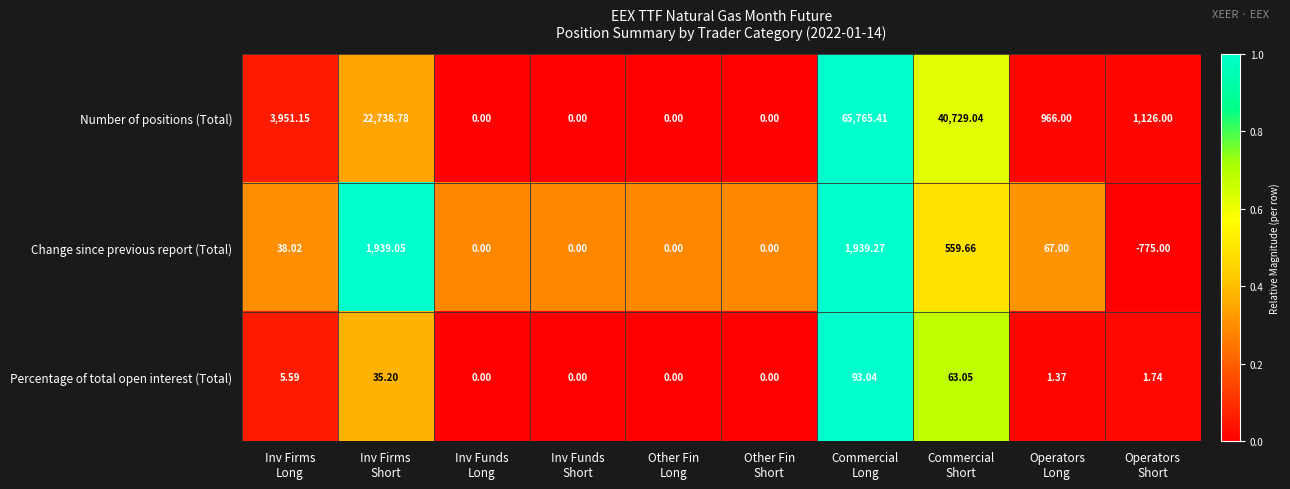

Count the number of data series in this chart.

3